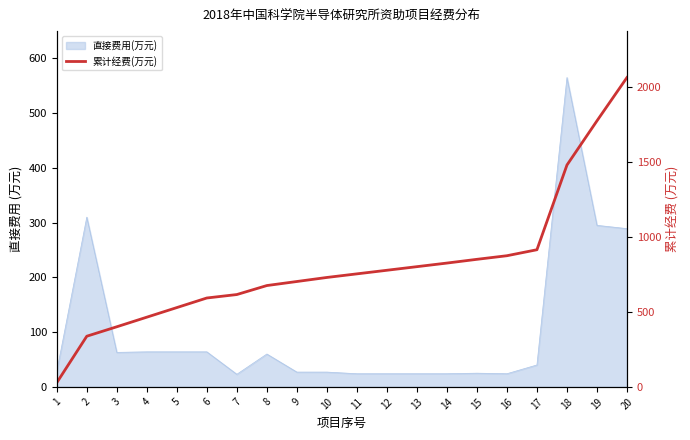

How many lines are shown in the chart?

1